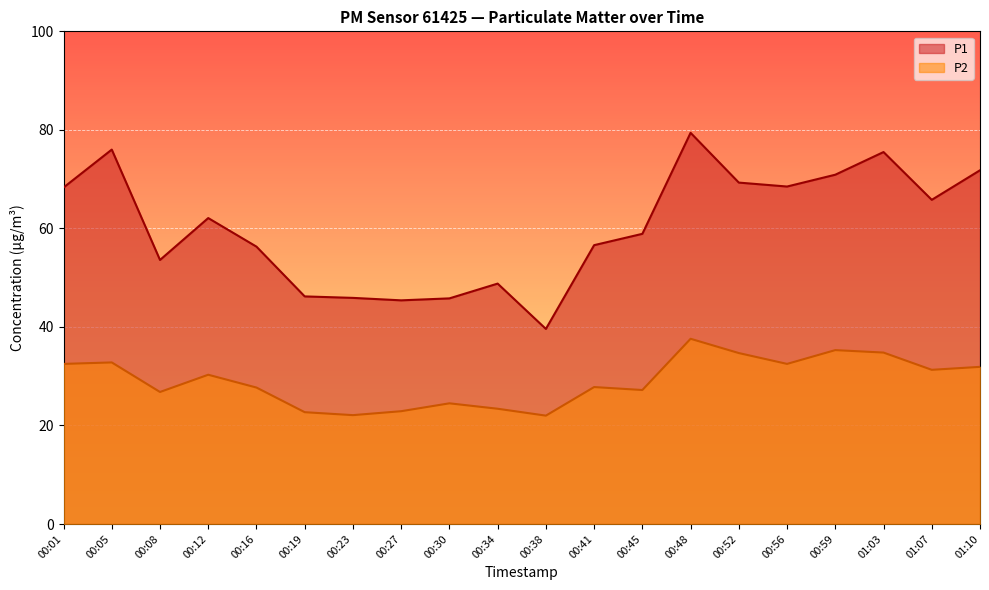

Which series has the largest range (max minus min)?

P1